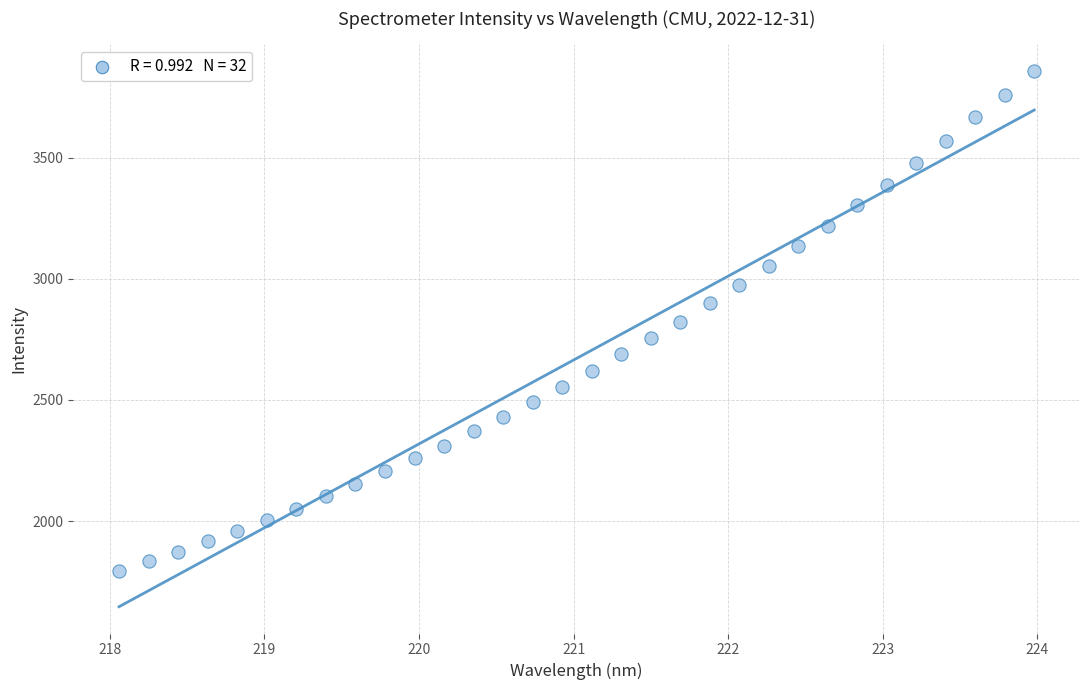

What is the range of Y values (max minus min)?

2064.2